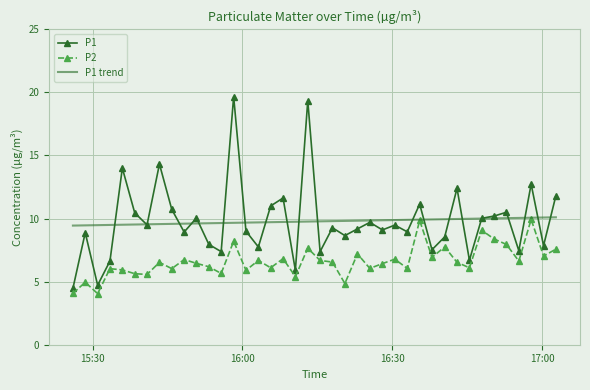

What is the greatest value displayed?

19.7